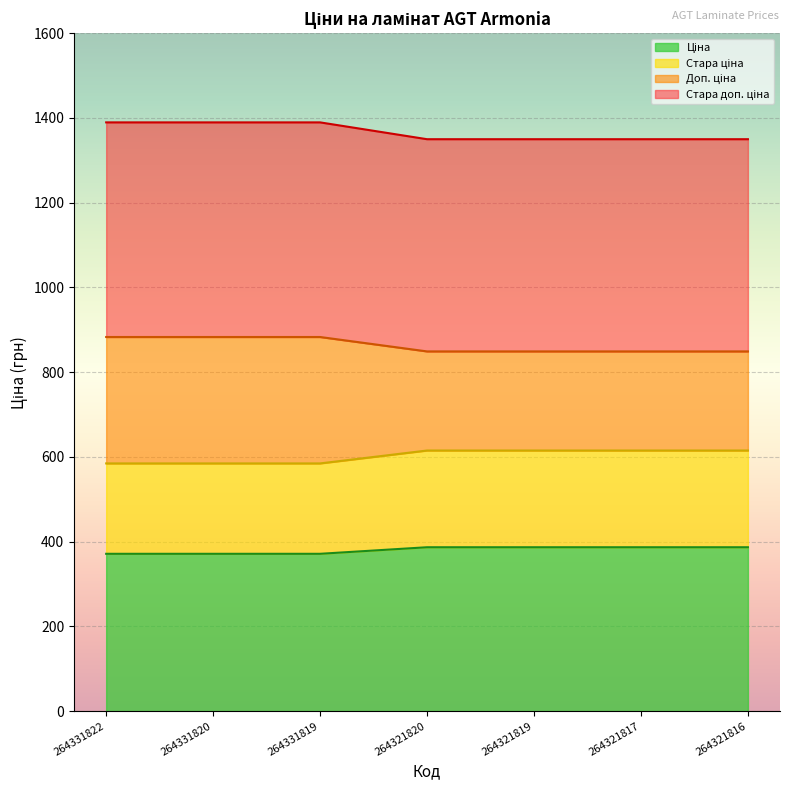

True or false: Стара ціна and Ціна intersect in this chart.

False